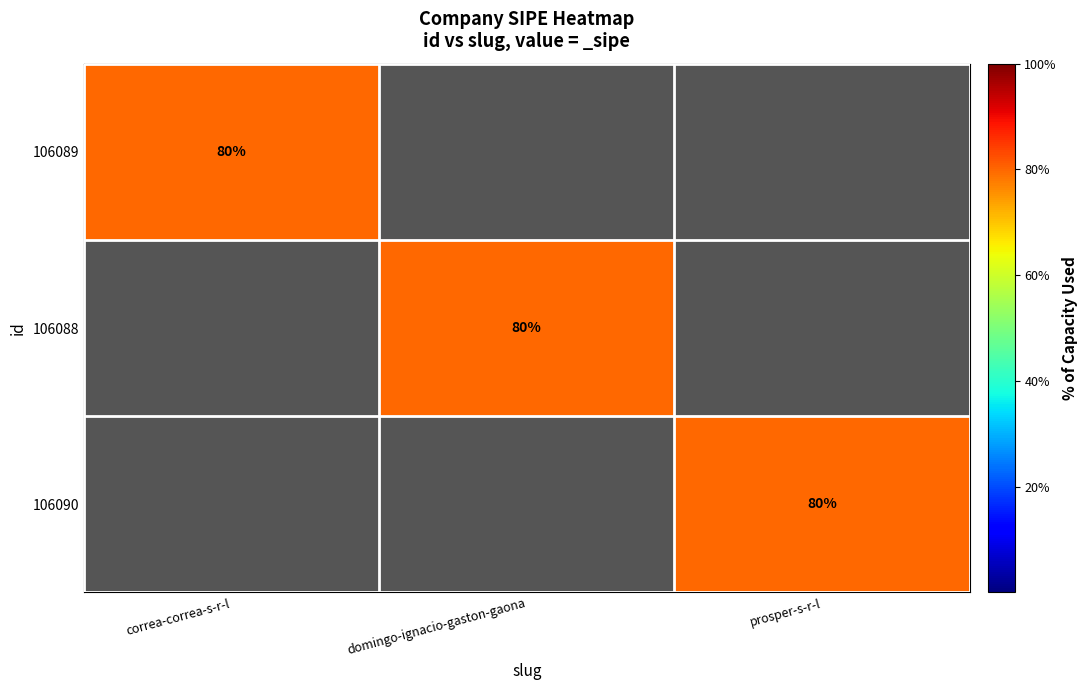

Is it true that 106090 equals 136 at prosper-s-r-l?

False